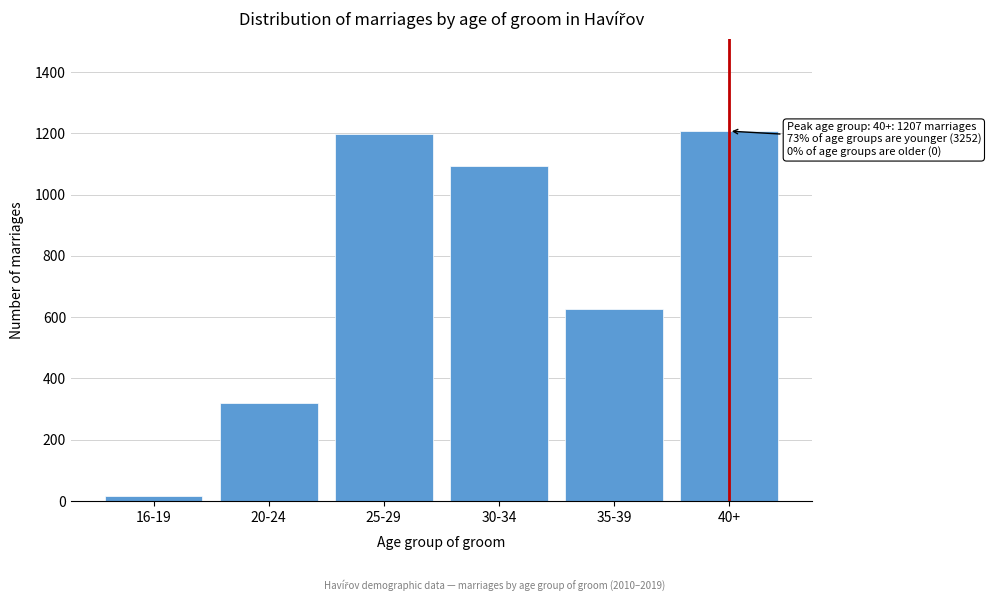

Reading left to right, what are all the values shown in this chart?

15	320	1199	1093	625	1207